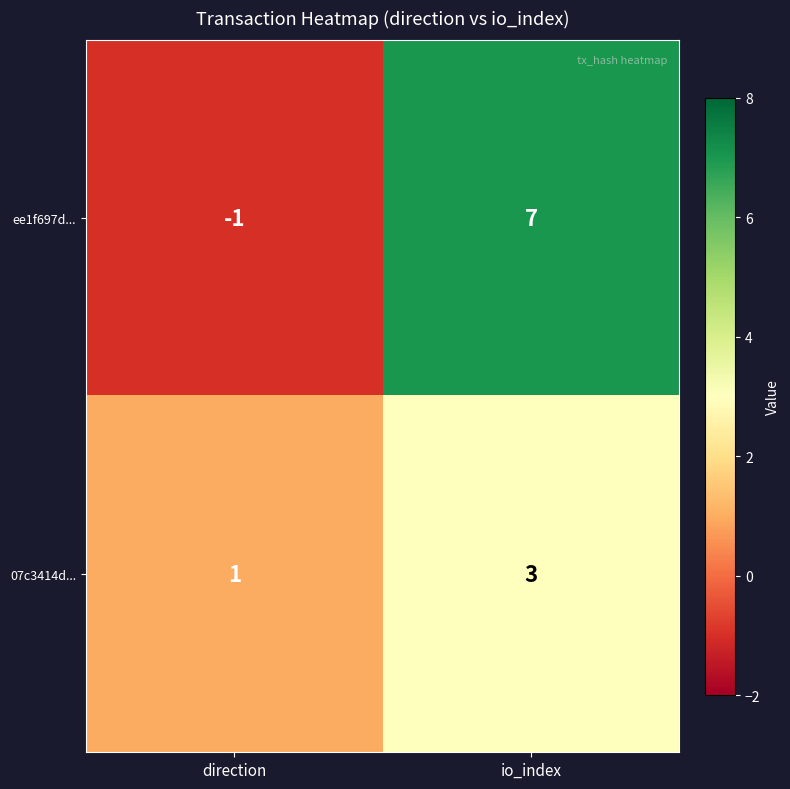

Which series has the largest range (max minus min)?

ee1f697d...